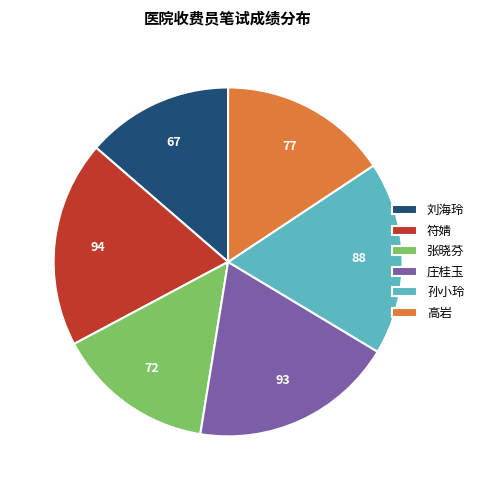

Approximately how many times larger is the value at 张晓芬 compared to 庄桂玉?

0.8